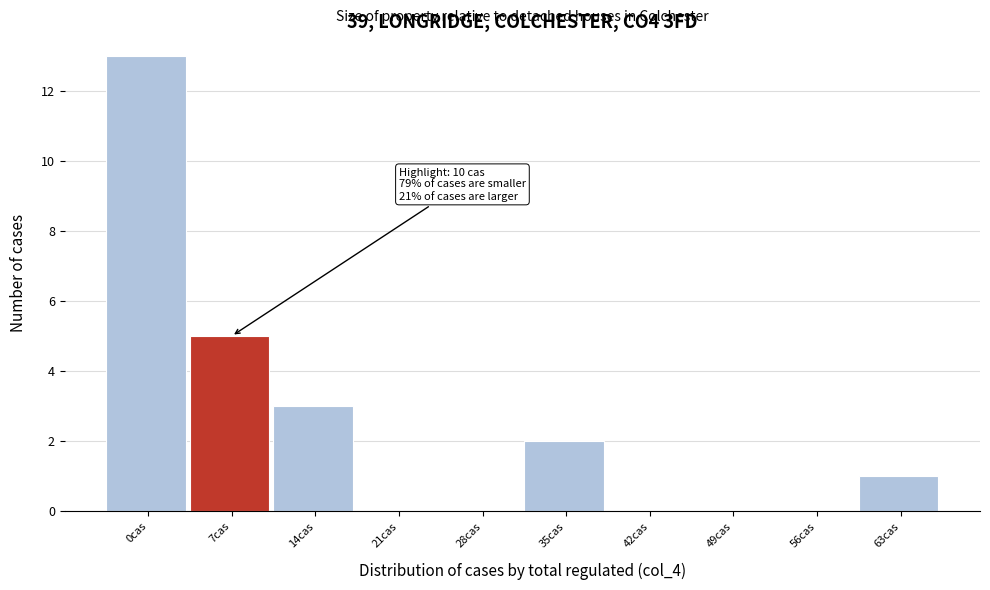

Reading left to right, list all the values displayed in this chart.

0cas=13	7cas=5	14cas=3	21cas=0	28cas=0	35cas=2	42cas=0	49cas=0	56cas=0	63cas=1